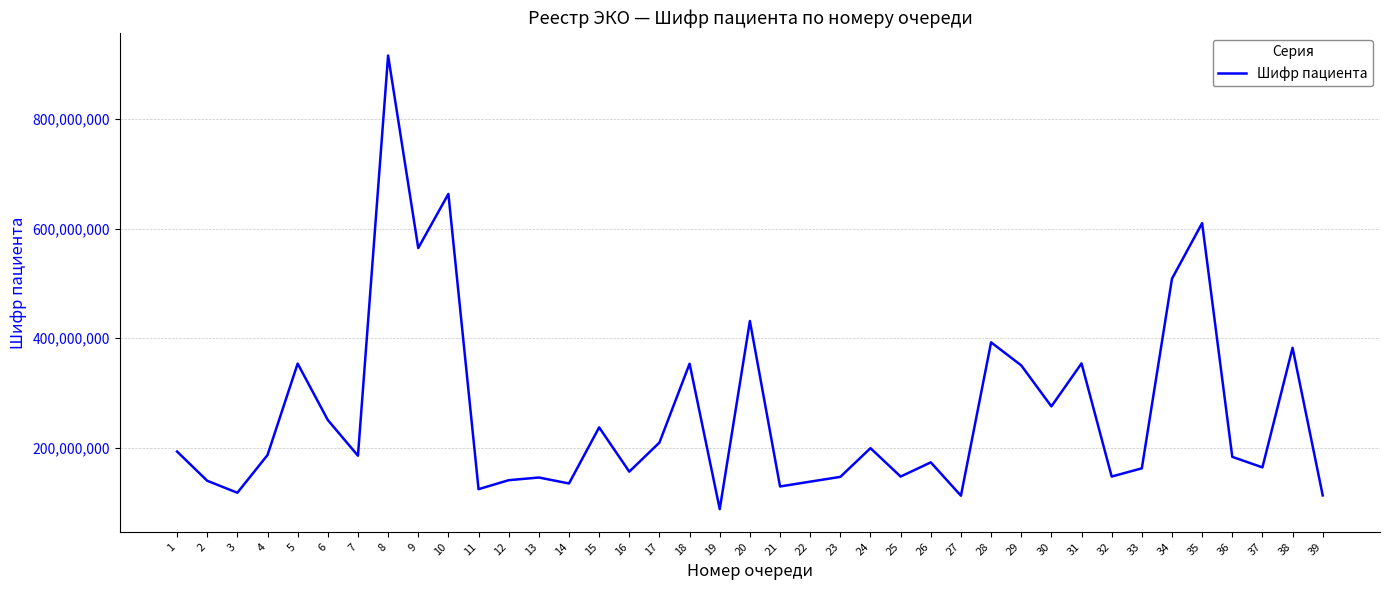

The chart shows a value of 630450991 at 38. True or false?

False